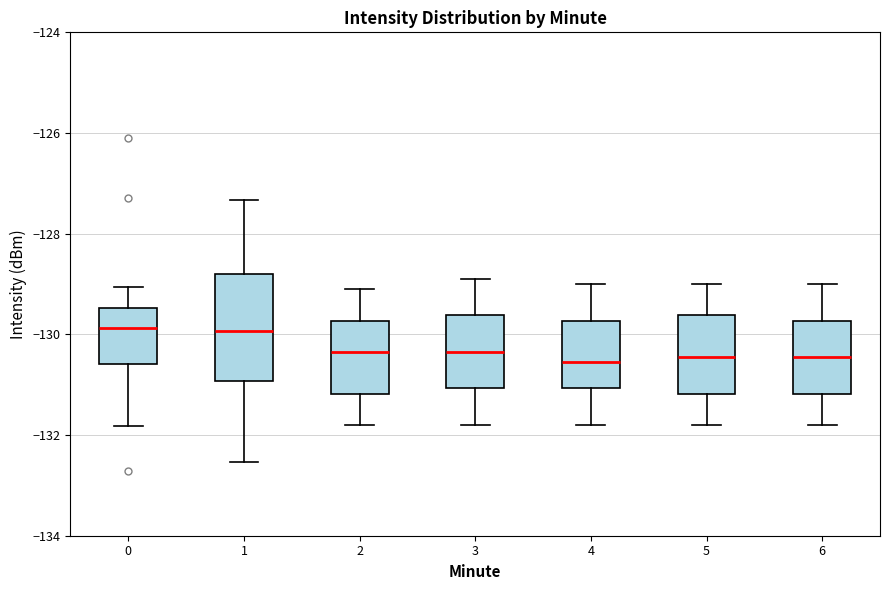

Reading left to right, transcribe this box plot: for each box, give where its median line is, the range the box spans, and where its two whiskers end, as read against the y-axis. The values are not printed on the chart, so give them approximately, as read against the axis.

0: median -129.8, box -130.6 to -129.4, whiskers -131.8 to -129.0
1: median -130.0, box -131.0 to -128.8, whiskers -132.6 to -127.4
2: median -130.4, box -131.2 to -129.8, whiskers -131.8 to -129.0
3: median -130.4, box -131.0 to -129.6, whiskers -131.8 to -128.8
4: median -130.6, box -131.0 to -129.8, whiskers -131.8 to -129.0
5: median -130.4, box -131.2 to -129.6, whiskers -131.8 to -129.0
6: median -130.4, box -131.2 to -129.8, whiskers -131.8 to -129.0